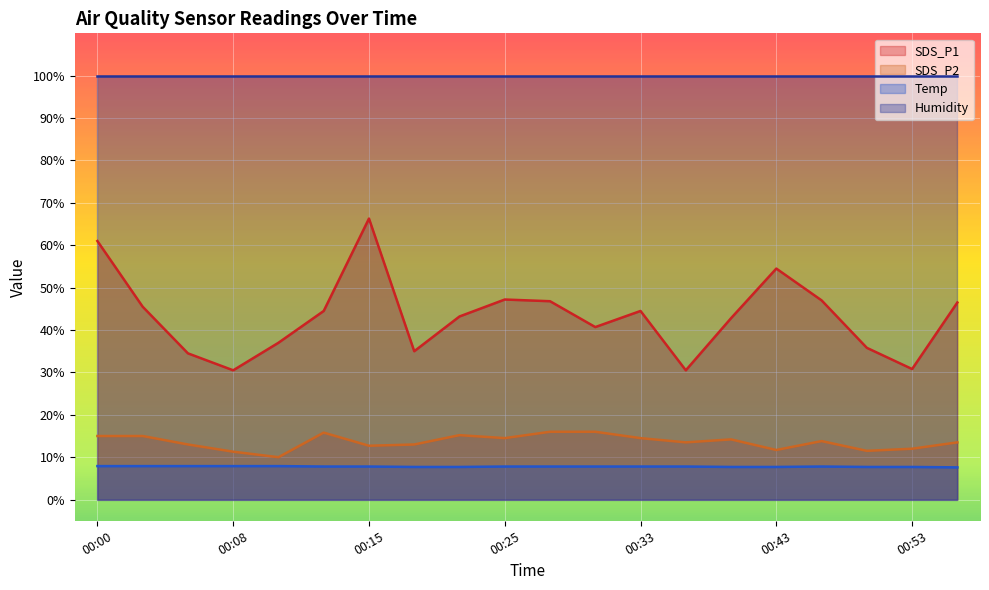

What is the sum of the SDS_P1 values at 00:20 and 00:15?

101.3